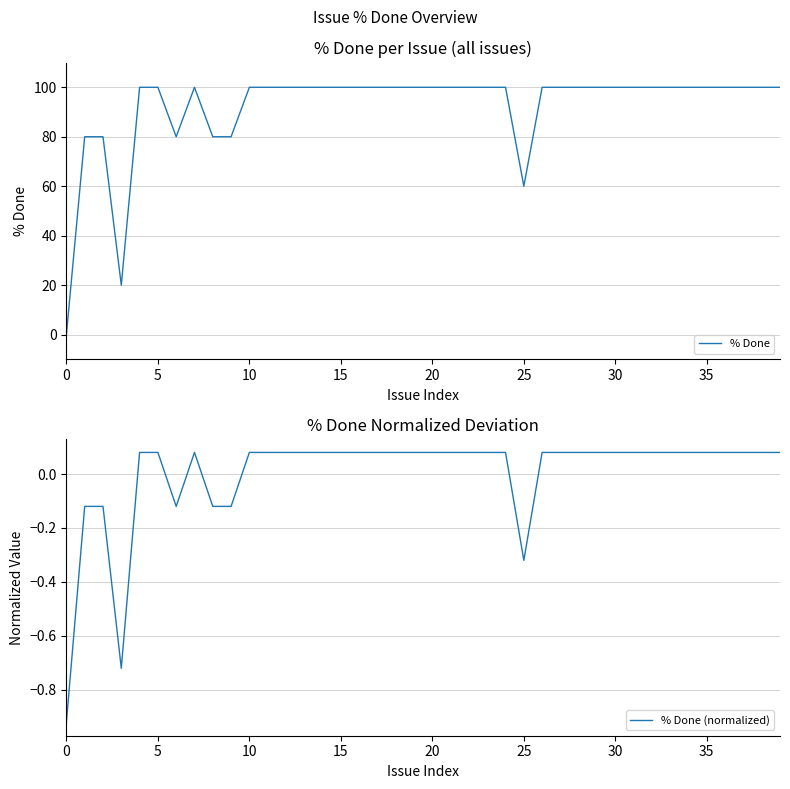

Where is % Done nearest to the value 50?

25